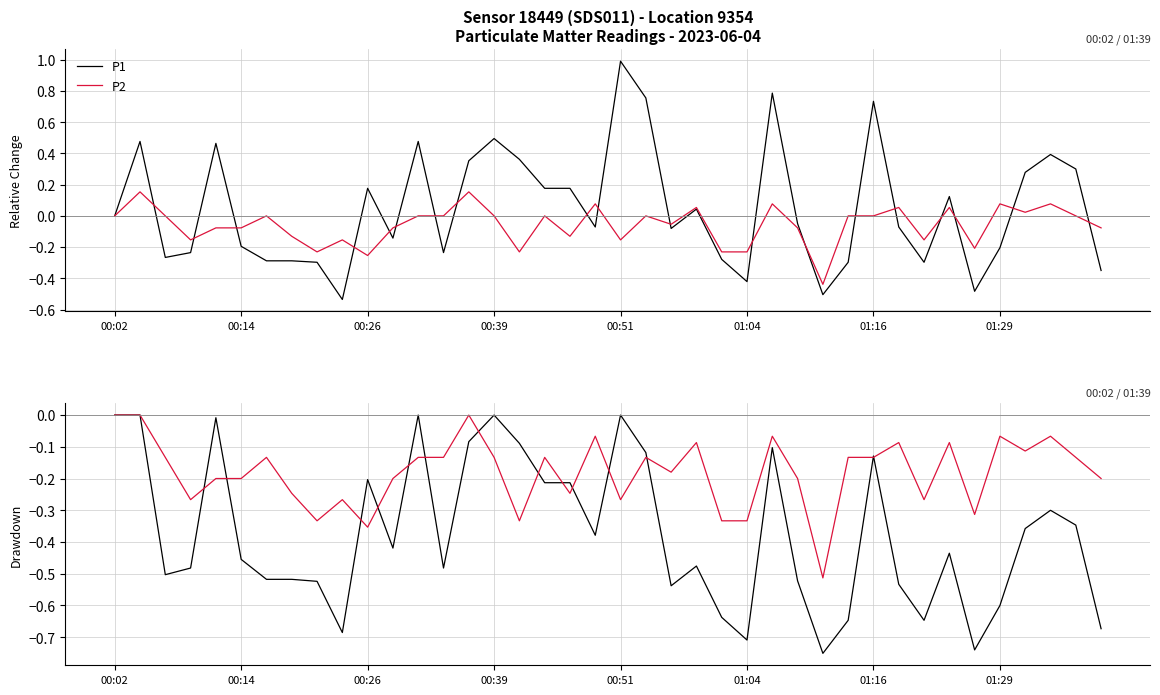

What position from the left is 00:51?

21